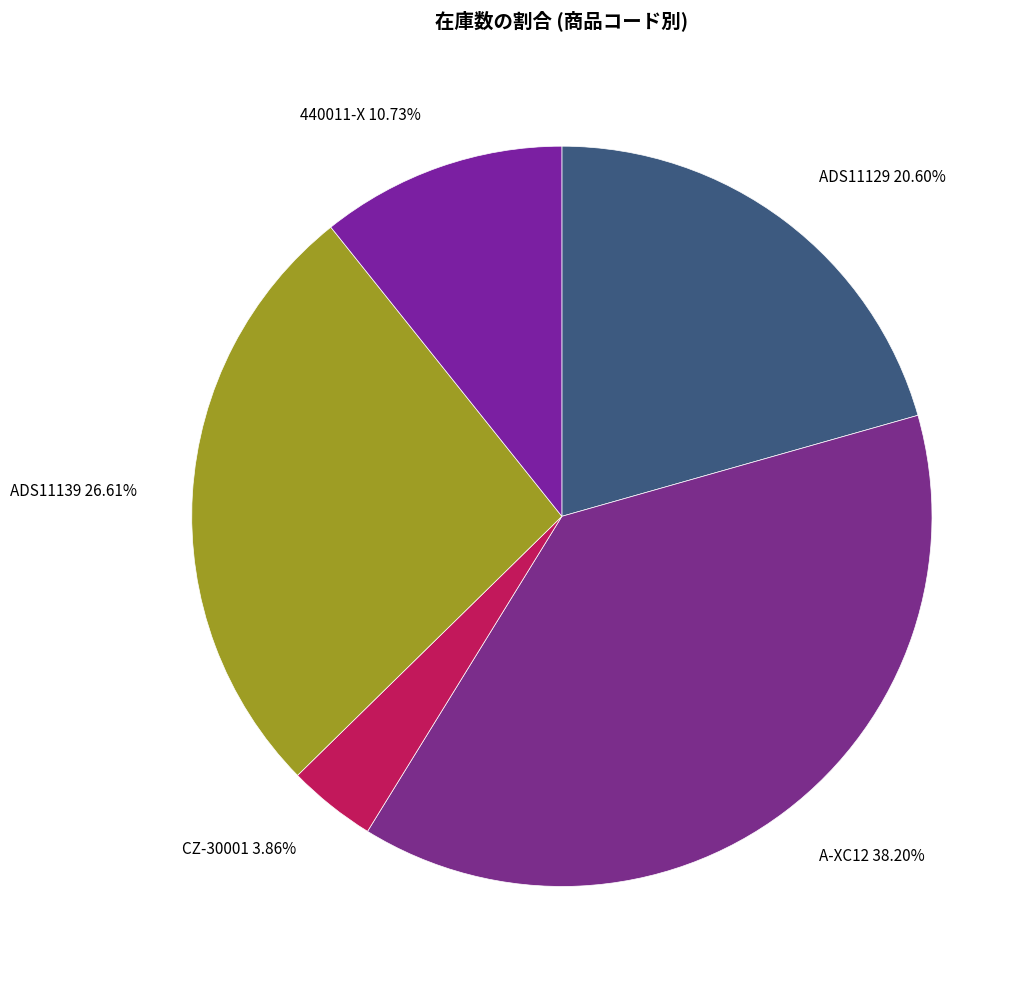

Which has a higher value, ADS11139 26.61% or CZ-30001 3.86%?

ADS11139 26.61%